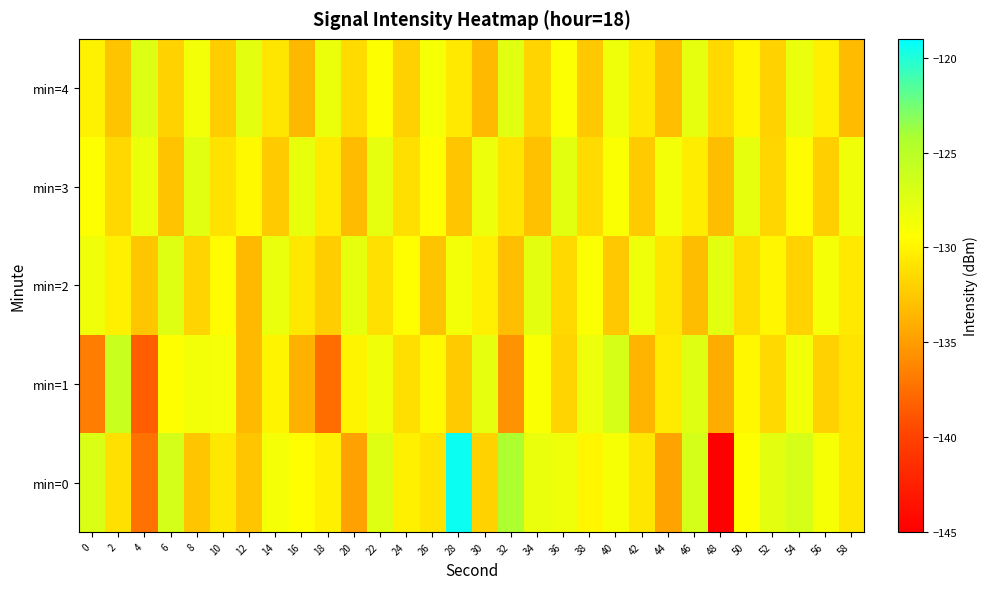

Where is min=2 nearest to the value -130?

52